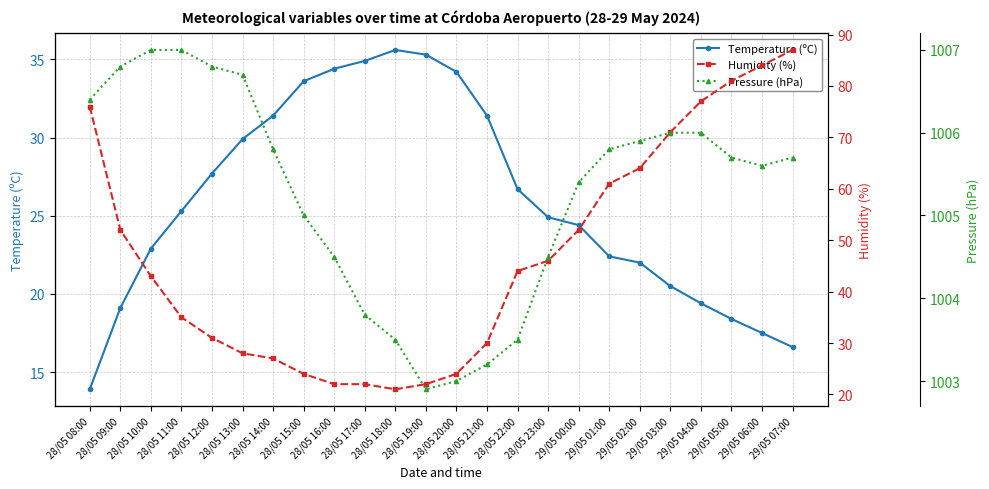

What is the total value across all series at 29/05 02:00?

1091.9